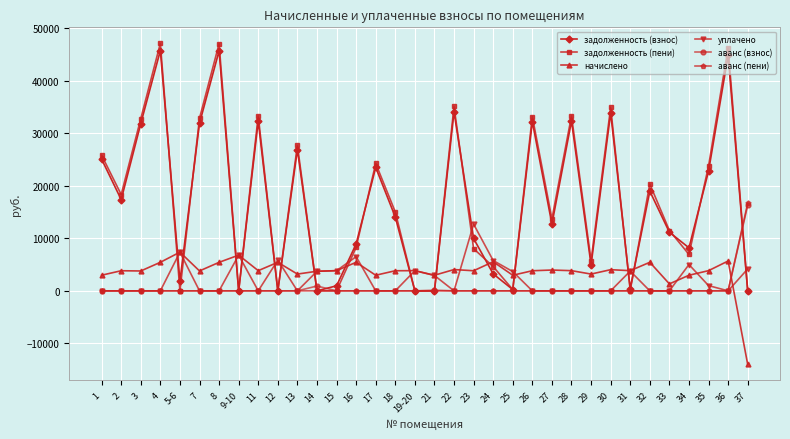

What is the value of the задолженность (пени) point at the 9th from the left?

33269.5